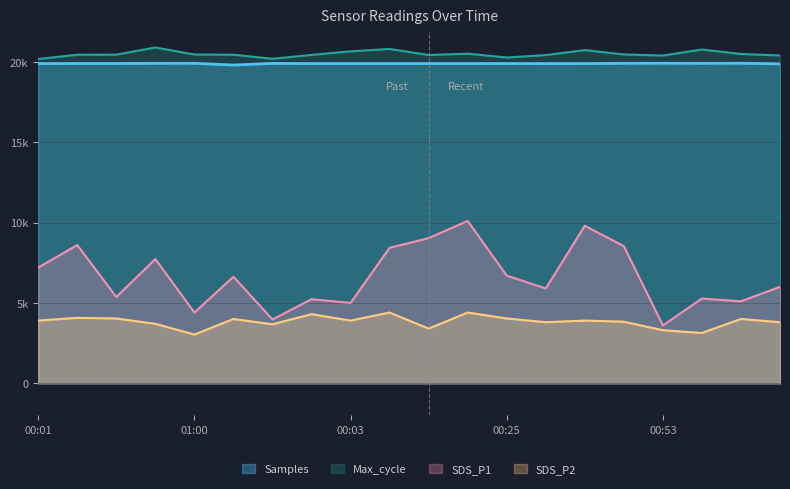

How many lines are shown in the chart?

4